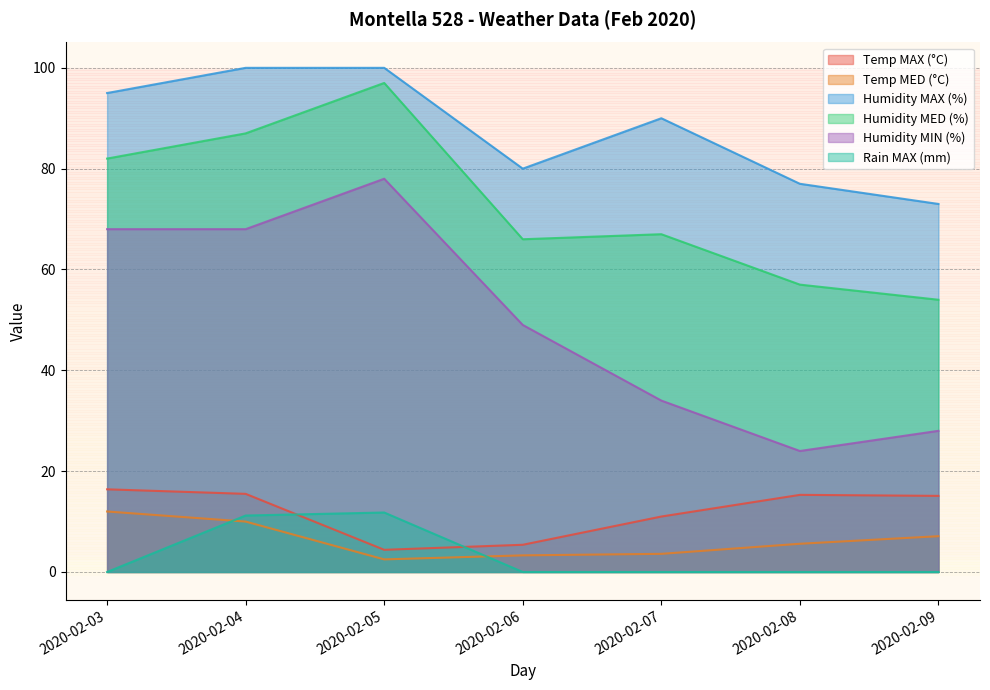

At which category does Humidity MIN (%) reach its first local peak?

2020-02-05